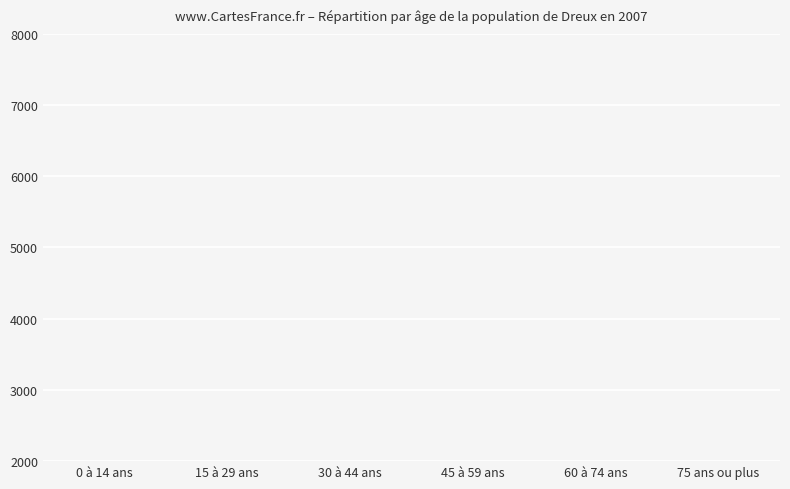

List the labels in order of value, largest first.

0 à 14 ans, 15 à 29 ans, 30 à 44 ans, 45 à 59 ans, 60 à 74 ans, 75 ans ou plus